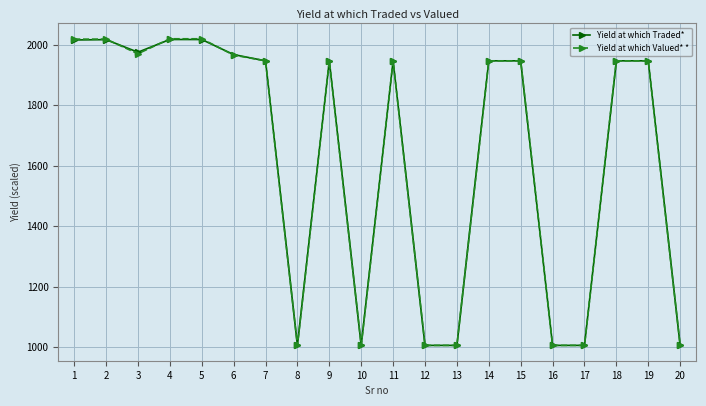

What is the highest value of the Yield at which Valued* * series?

2020.6